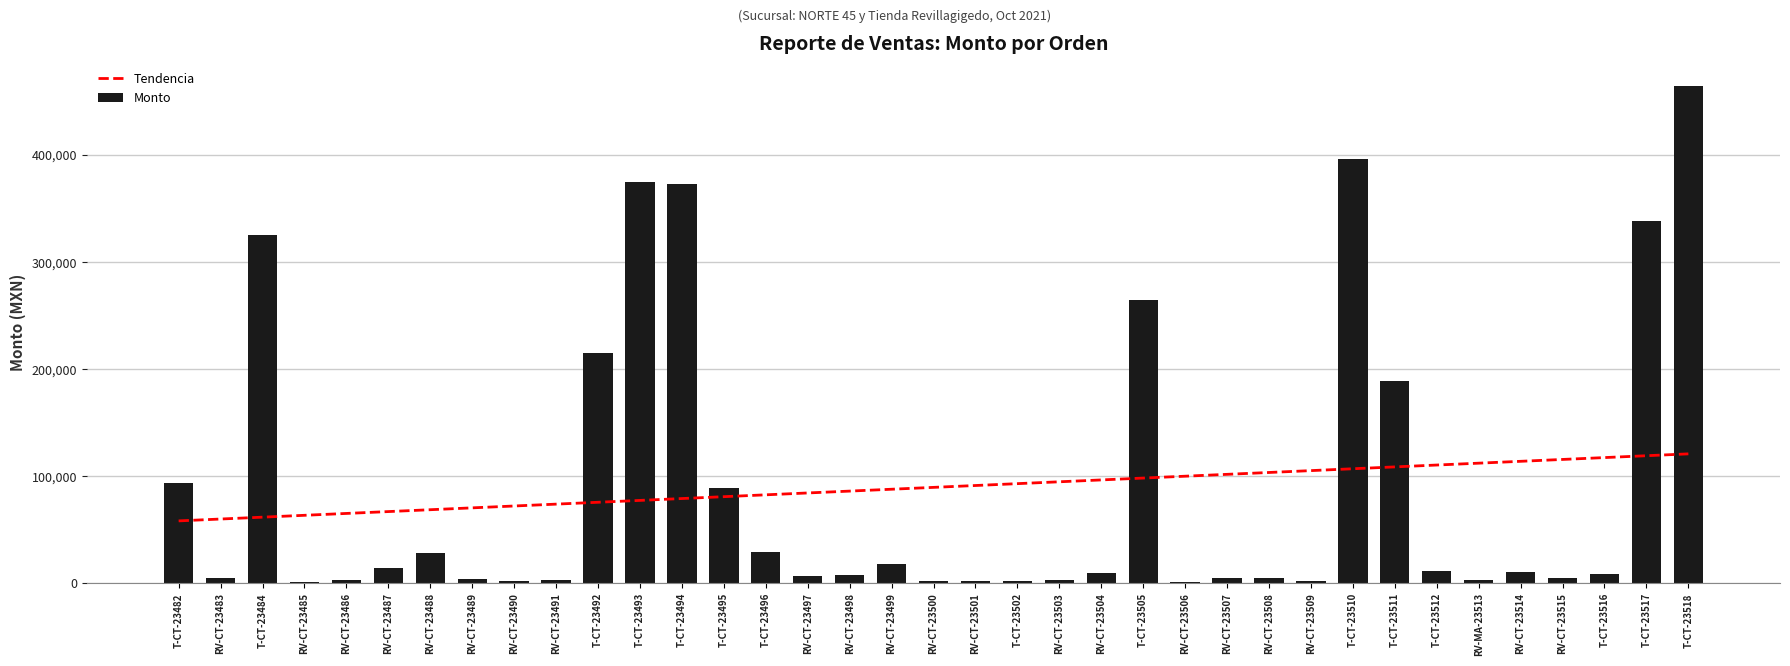

What is the sum of the Tendencia values at RV-CT-23488 and RV-CT-23498?

154361.4